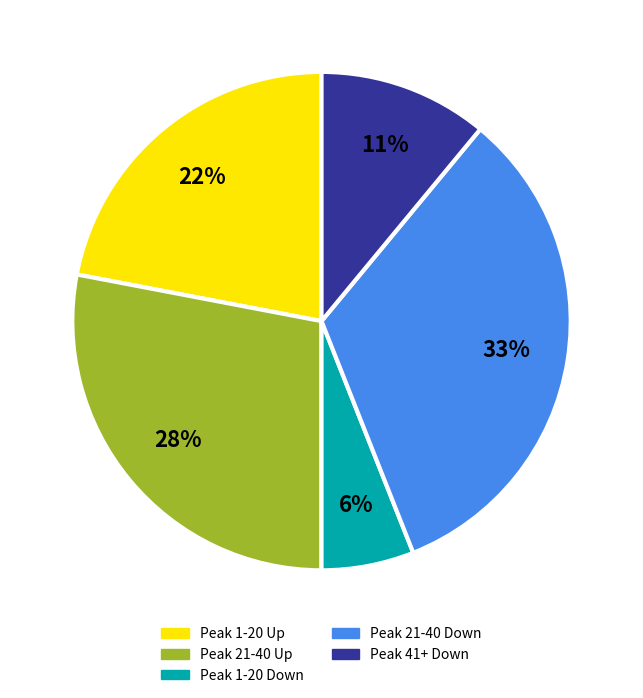

To the nearest percent, what is the average slice percentage?

20%